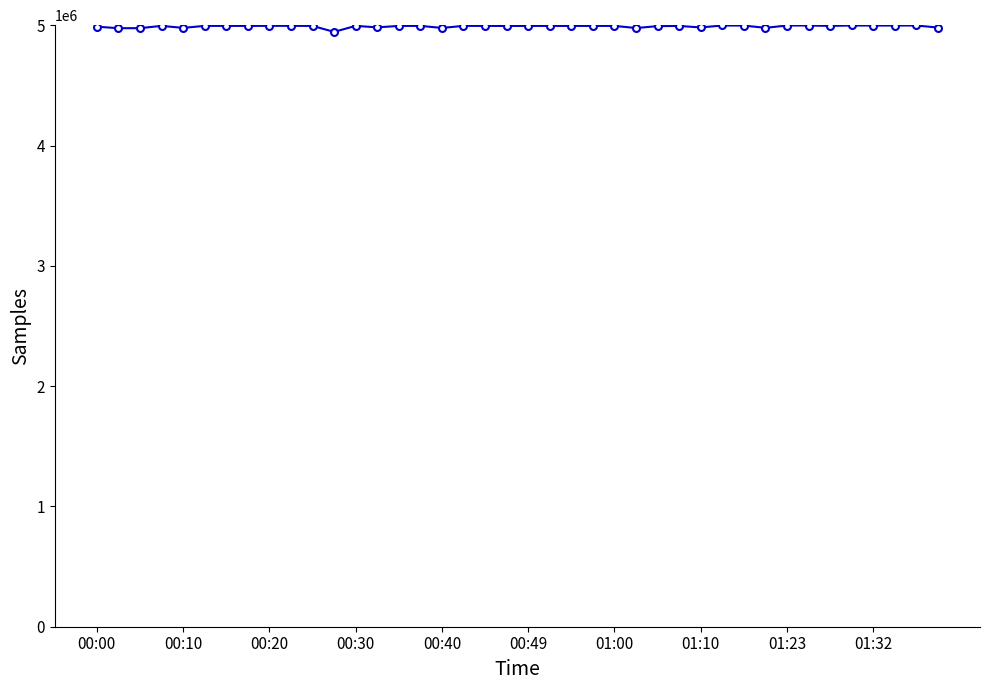

True or false: the data has more than 0 interior local peaks.

True